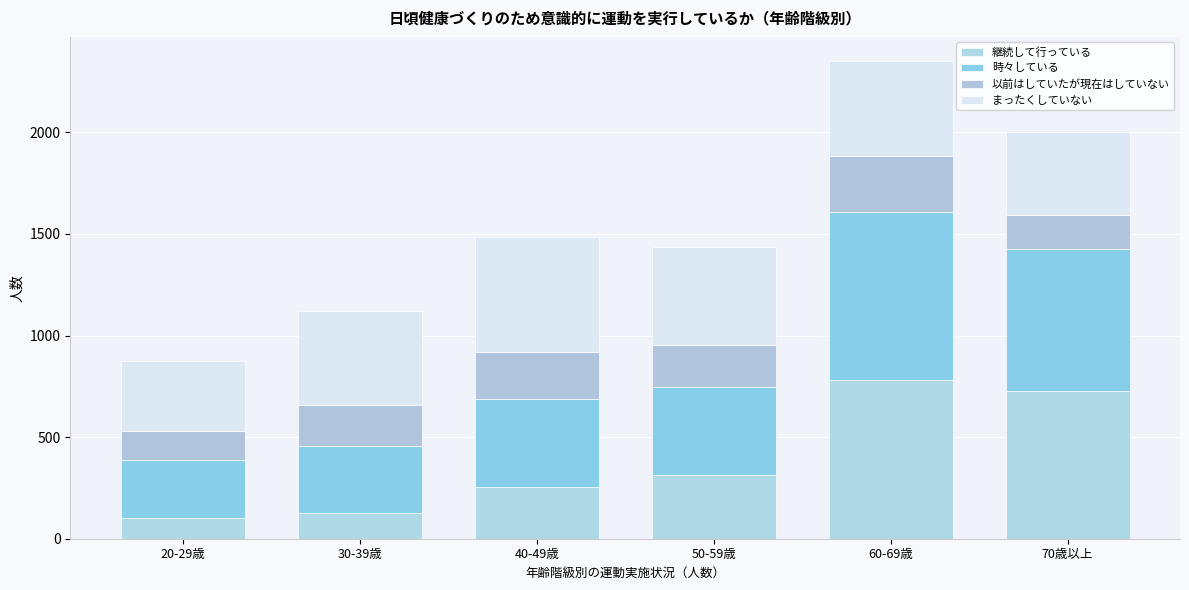

How many categories are shown in the chart?

6